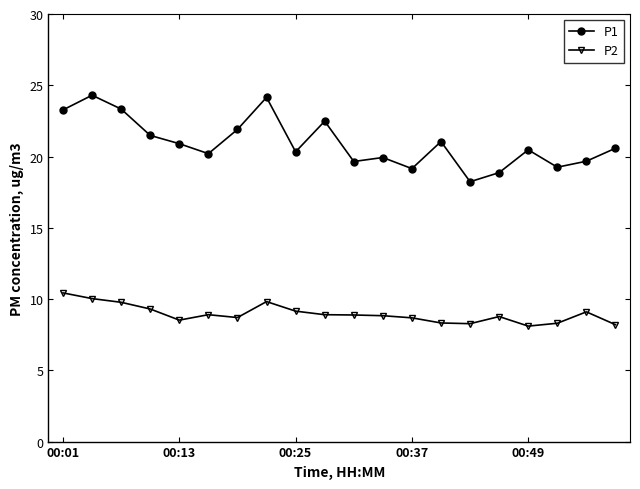

True or false: P2 has more than 0 points higher than both neighbors.

True